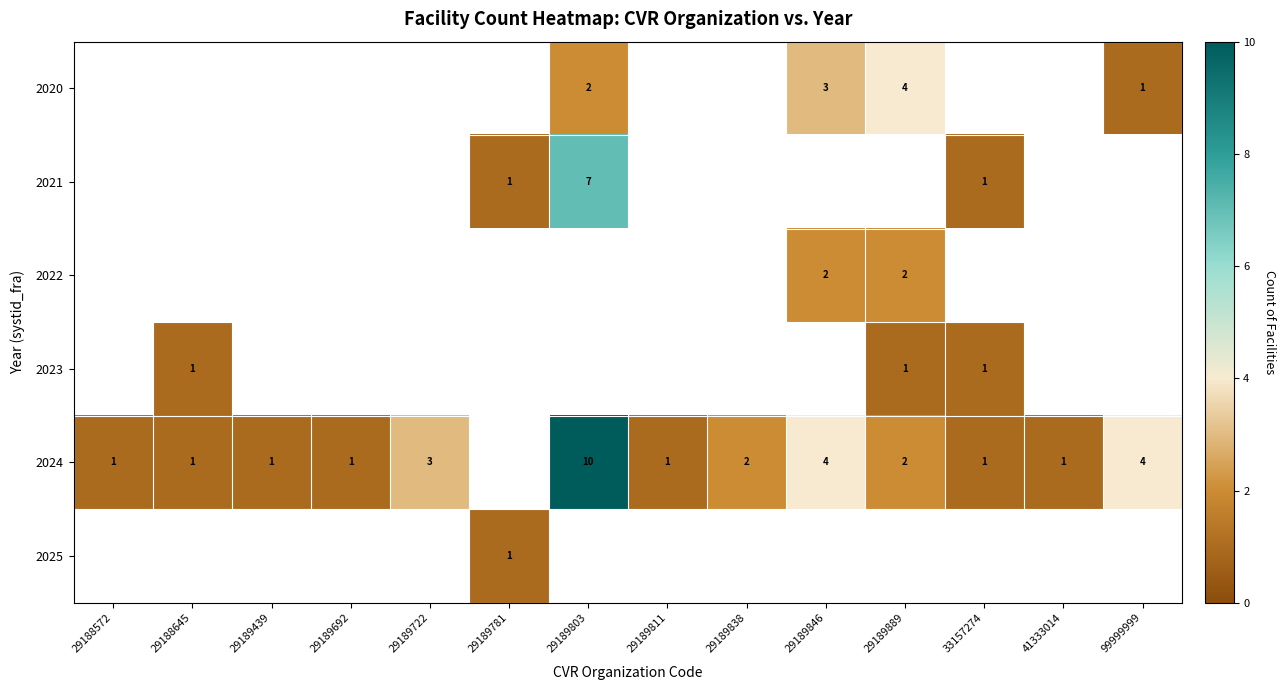

True or false: 2023 has a value of 2 at 29189889.

False